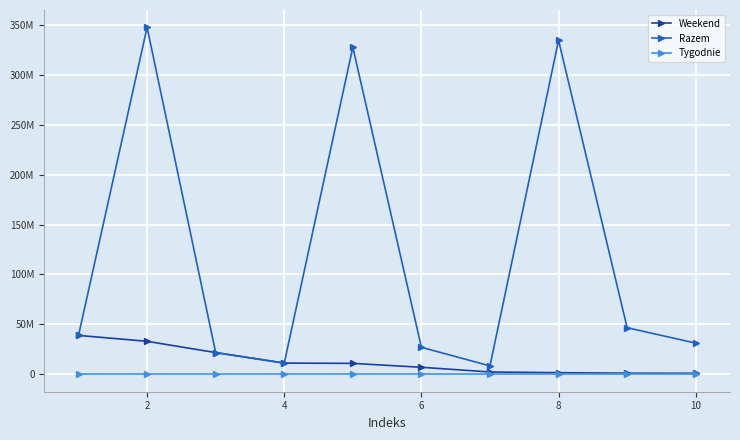

What are all the series names shown in the legend?

Weekend, Razem, Tygodnie